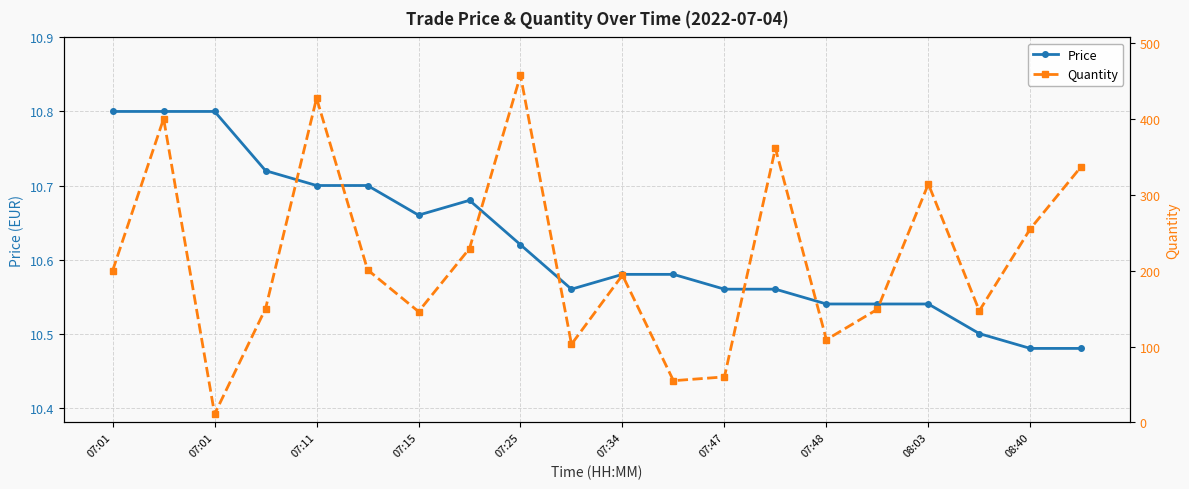

Between 07:25 and 07:11, which is larger?

07:11